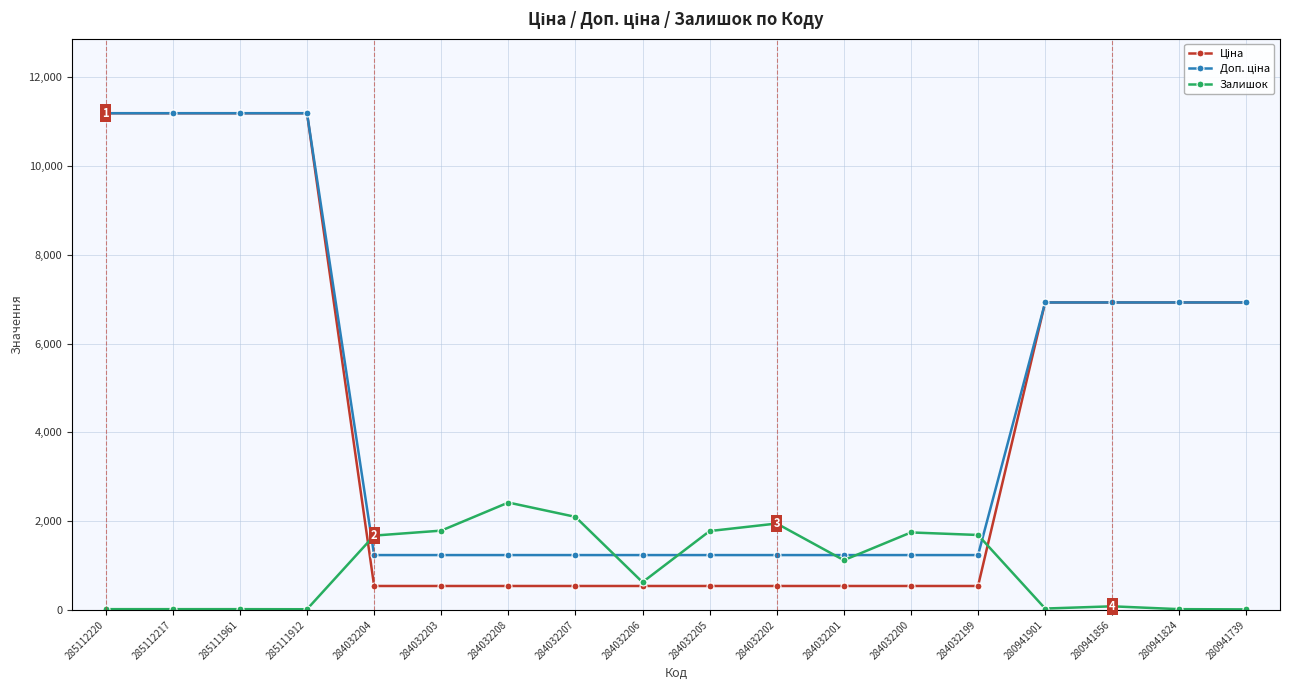

How many distinct data groups are displayed?

3